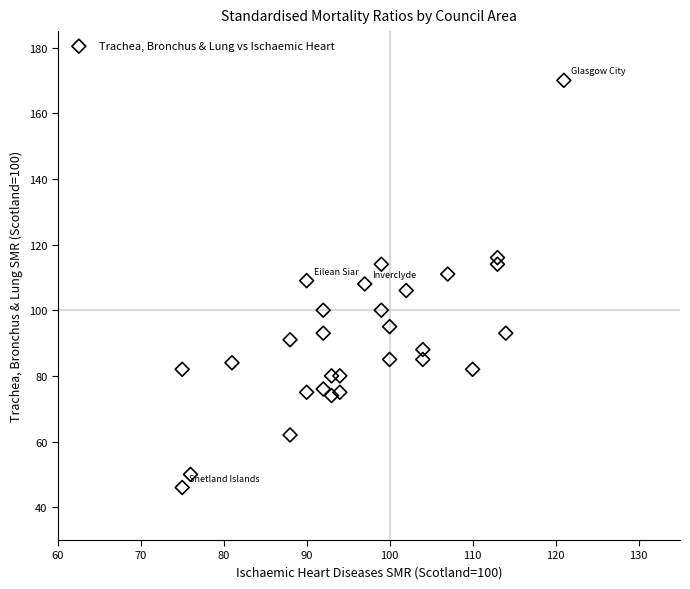

List the coordinates of all points as (X, Y) pairs, reading left to right.

(75, 82)  (75, 46)  (76, 50)  (81, 84)  (88, 62)  (88, 91)  (90, 109)  (90, 75)  (92, 100)  (92, 76)  (92, 93)  (93, 74)  (93, 80)  (94, 75)  (94, 80)  (97, 108)  (99, 114)  (99, 100)  (100, 85)  (100, 95)  (102, 106)  (104, 85)  (104, 88)  (107, 111)  (110, 82)  (113, 116)  (113, 114)  (114, 93)  (121, 170)